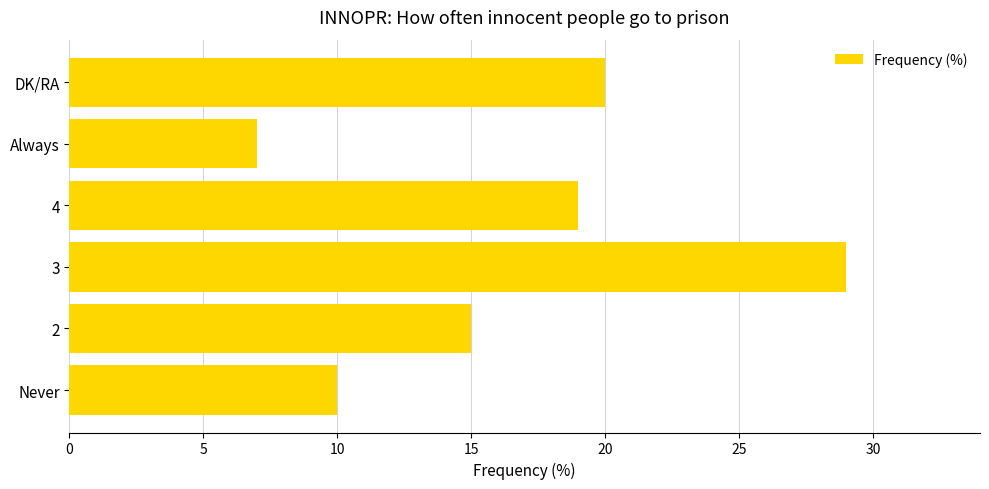

At which label is the value closest to 18?

4